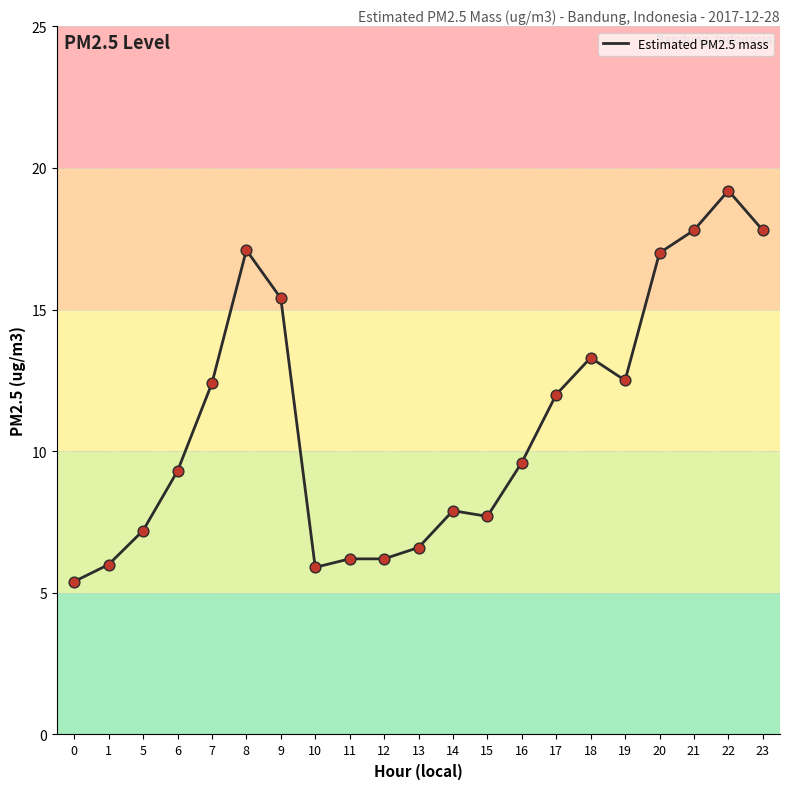

What is the ratio of the value at 19 to the value at 20?

0.7